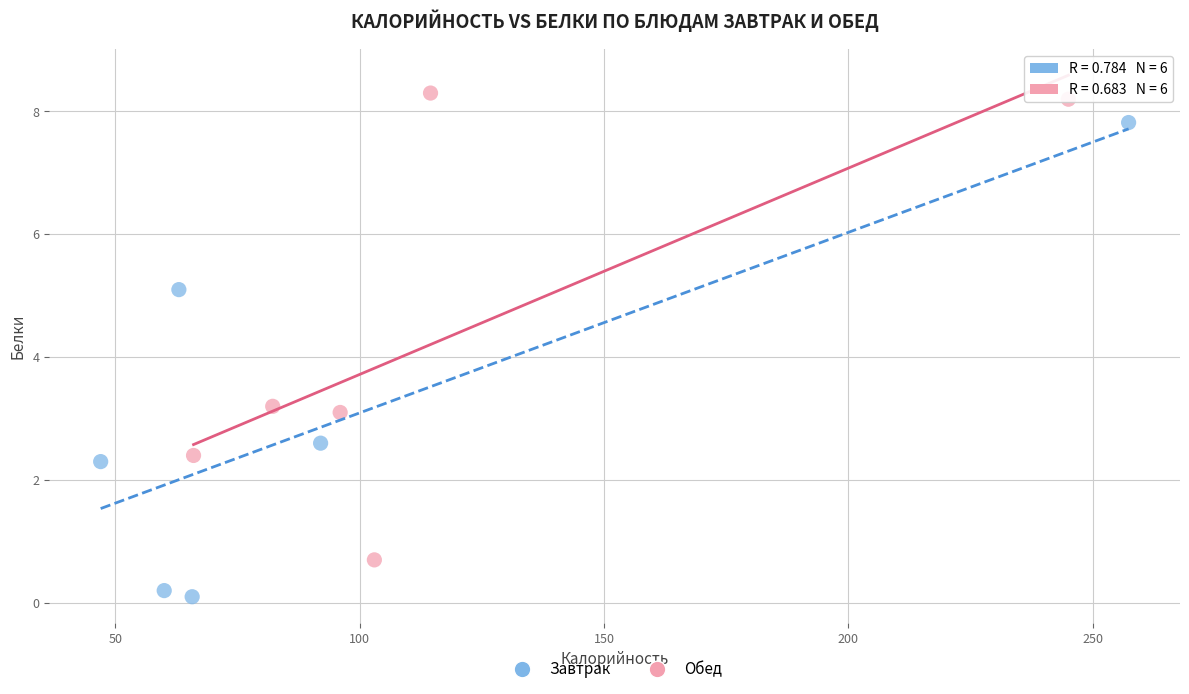

Which series reaches the maximum Y coordinate?

Обед